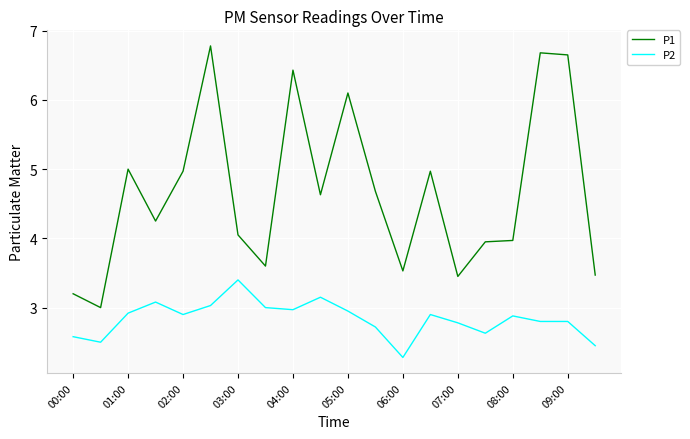

What is the highest value of the P2 series?

3.4